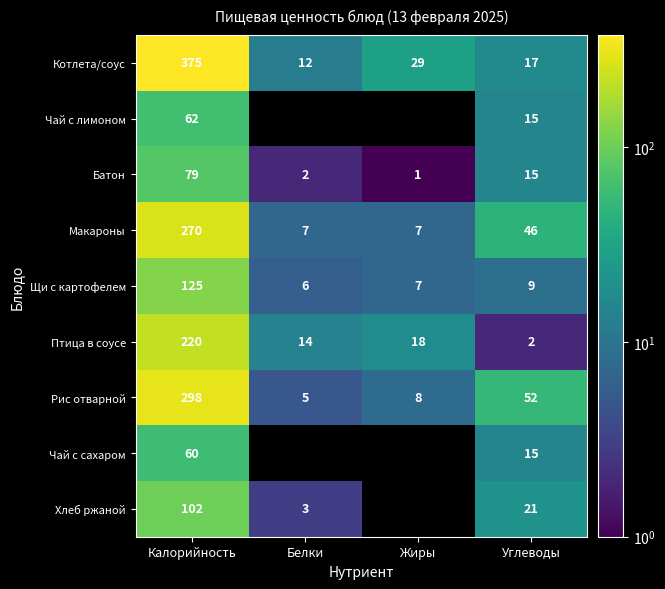

At which label is Макароны closest to 138?

Углеводы